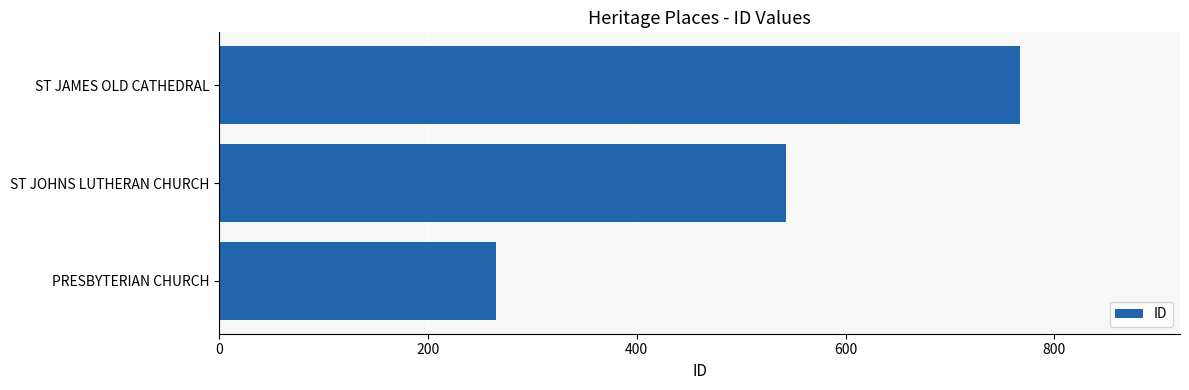

Between PRESBYTERIAN CHURCH and ST JOHNS LUTHERAN CHURCH, which is larger?

ST JOHNS LUTHERAN CHURCH